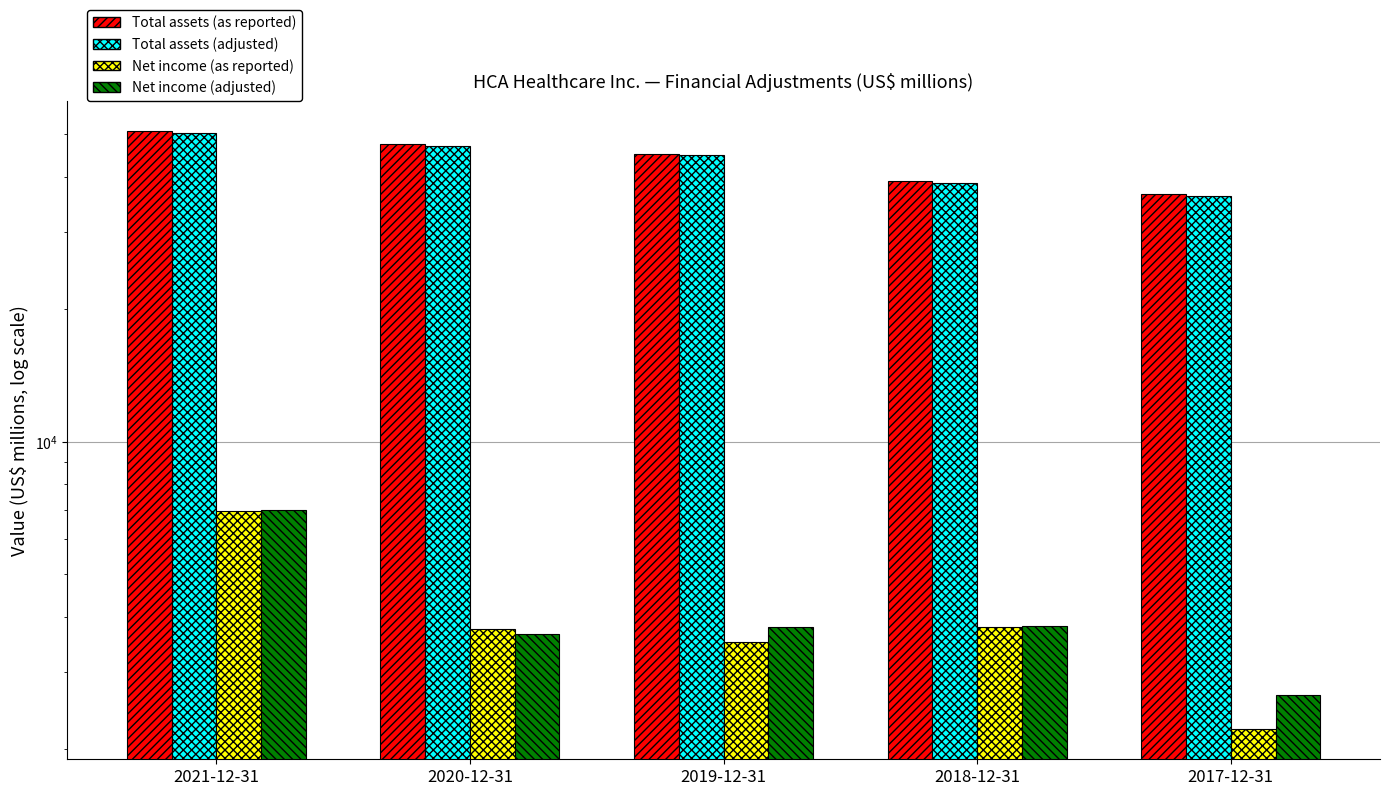

What is the average value of the Total assets (as reported) series?

43818